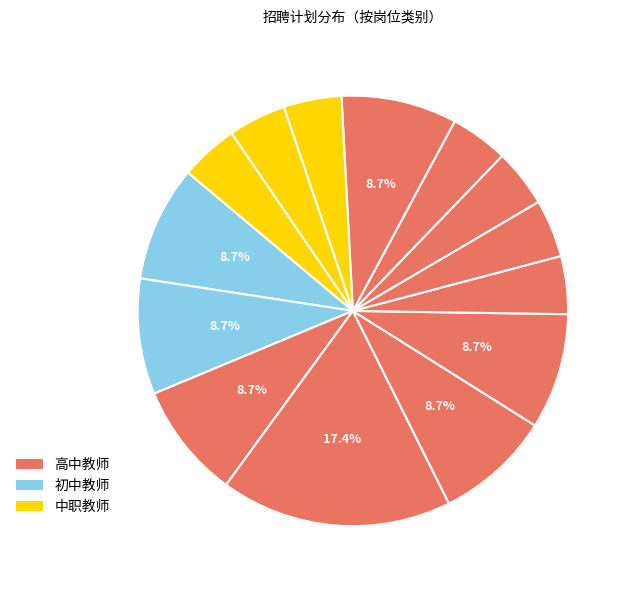

Does any single category account for the majority?

No